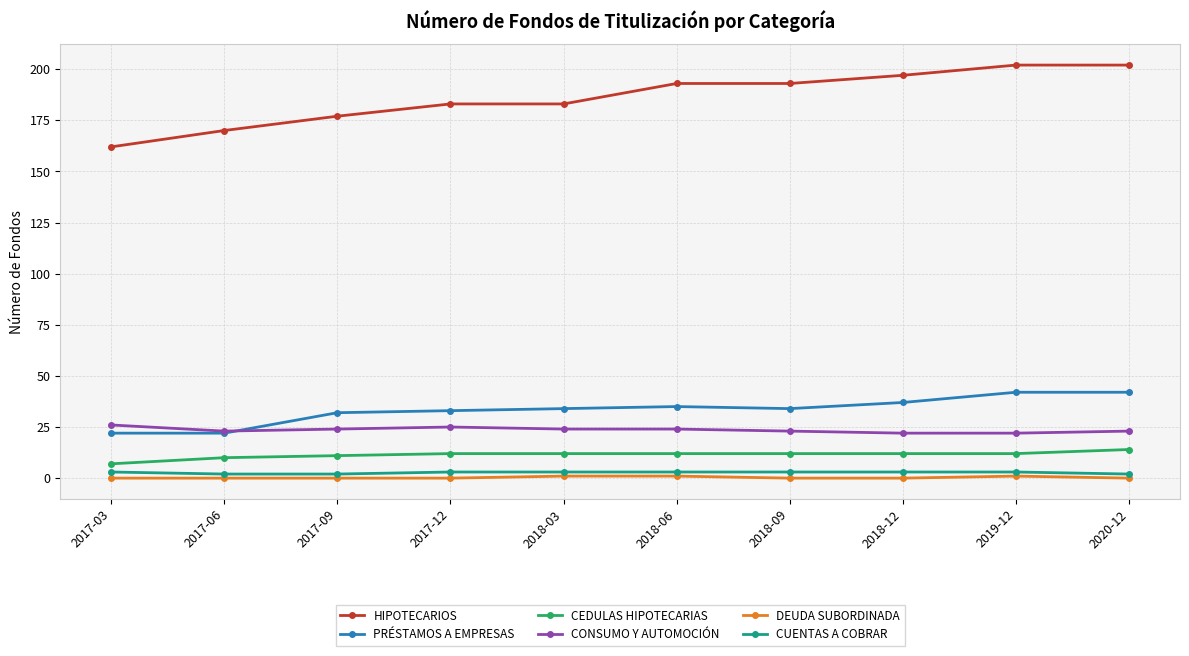

What is the value of the CONSUMO Y AUTOMOCIÓN point at the 2nd from the left?

23